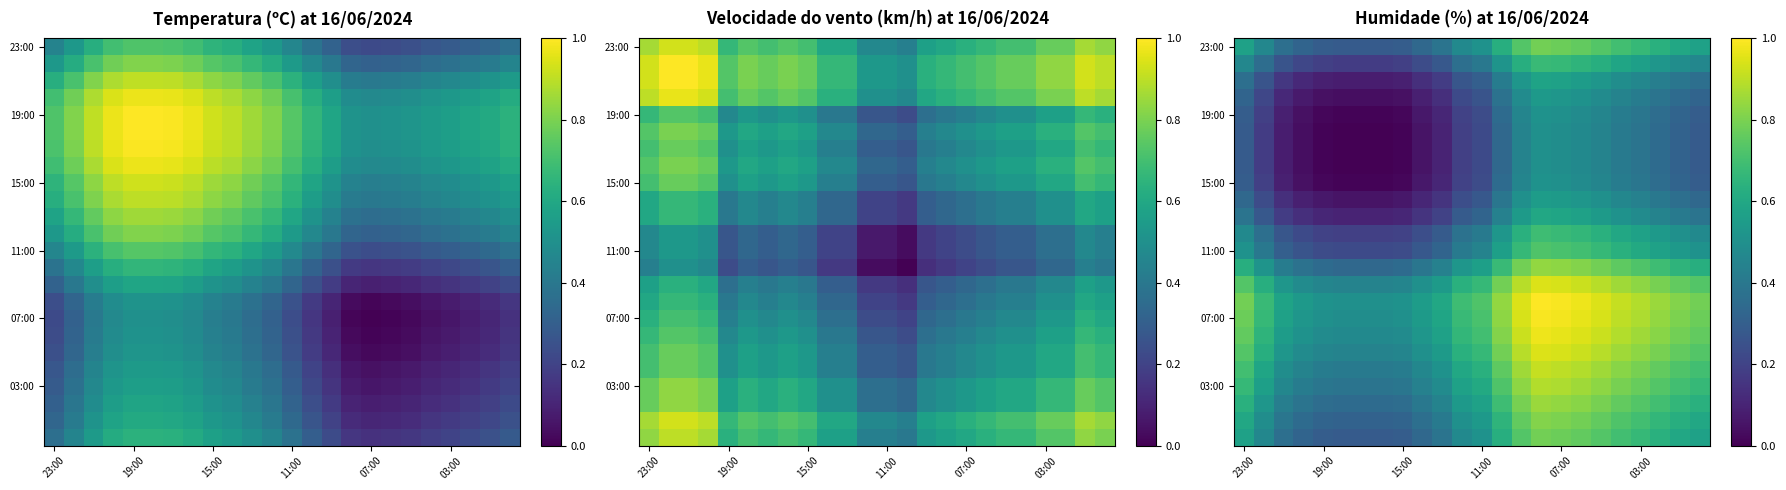

Between 19 and 14, which is larger?

14